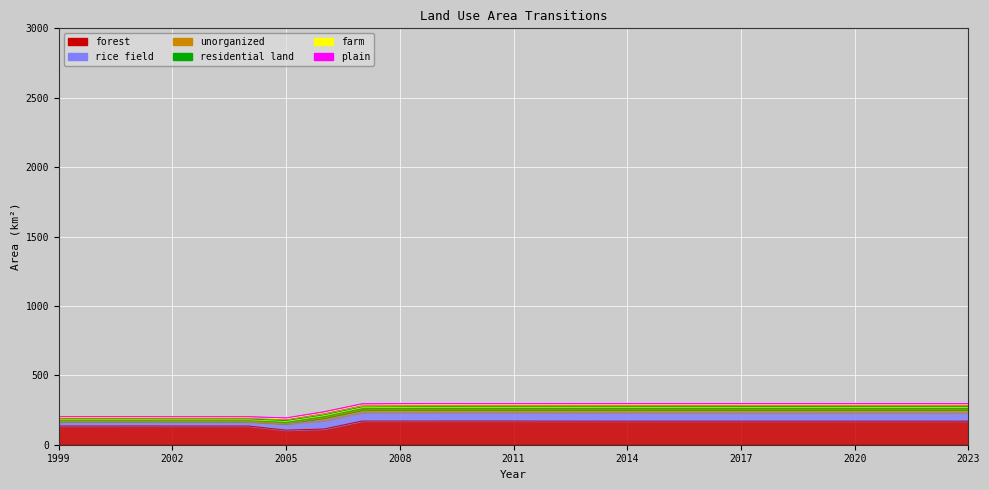

What is the sum of the residential_land values at 2008 and 1999?

39.1